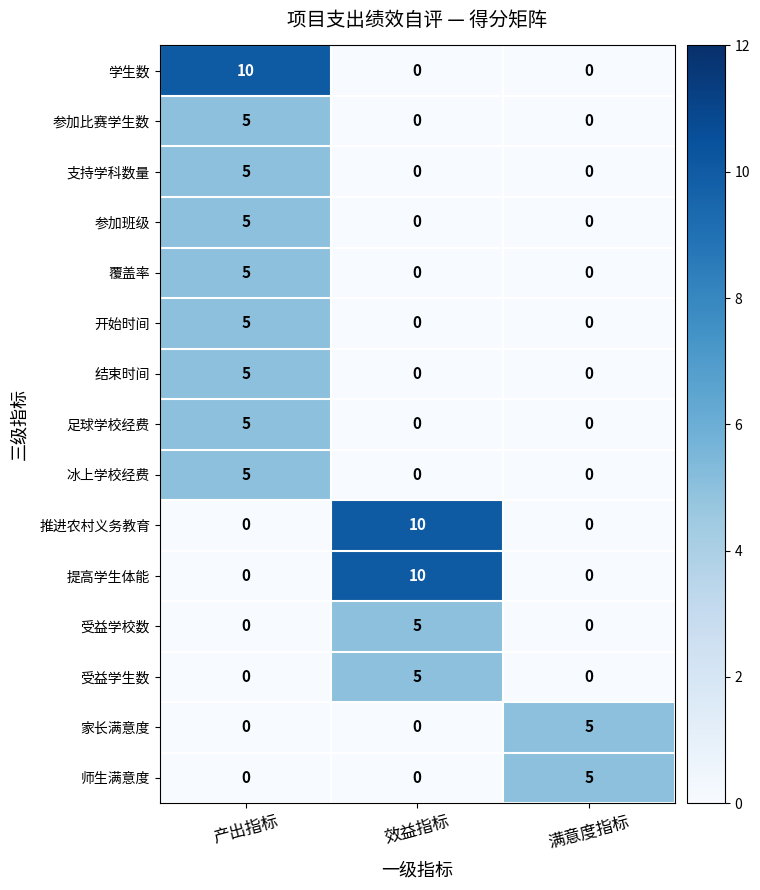

Count the 学生数 values in the range 0 to 10.

3